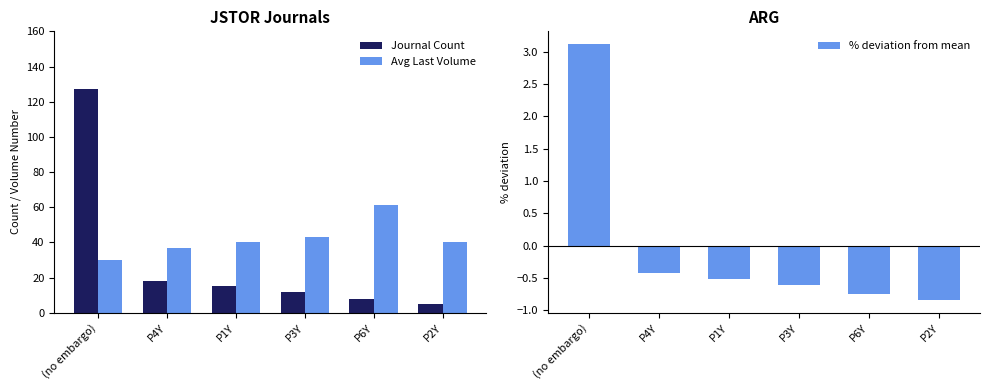

What are all the series names shown in the legend?

Journal Count, Avg Last Volume, % deviation from mean